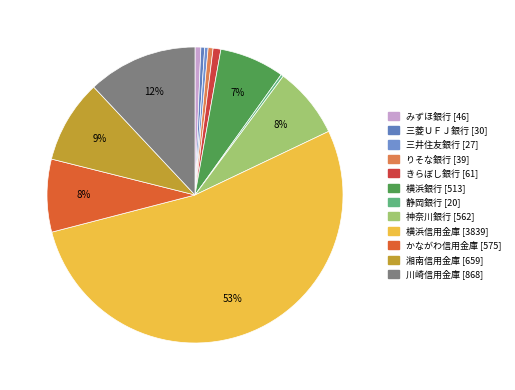

To the nearest percent, what is the difference between the largest and smallest slice percentages?

53%